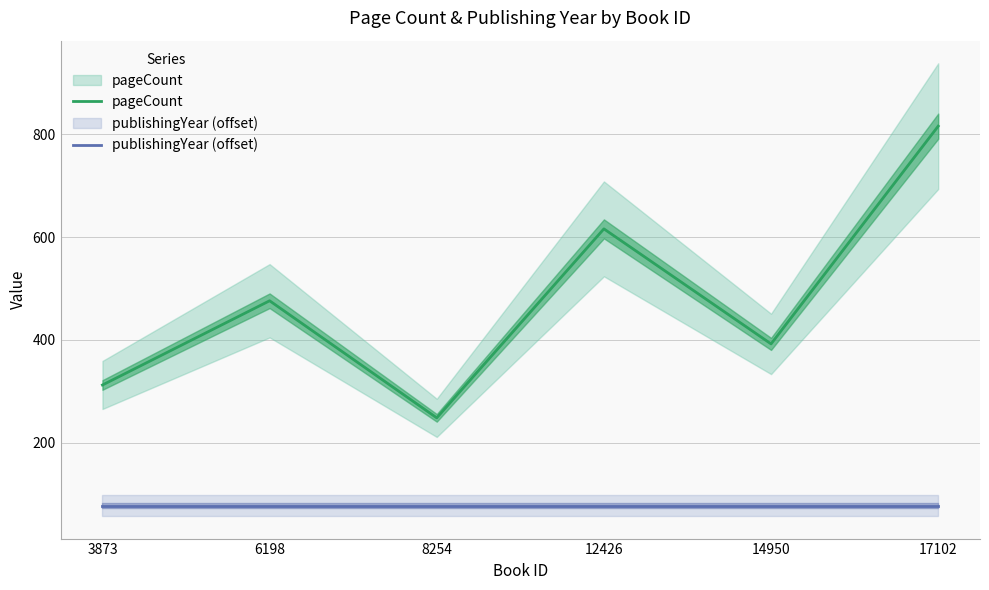

Which label corresponds to the smallest value in the chart?

3873